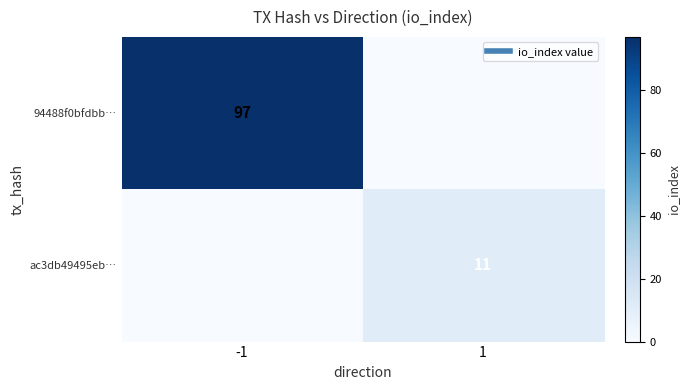

Rank the categories by 94488f0bfdbb… value from highest to lowest.

-1, 1